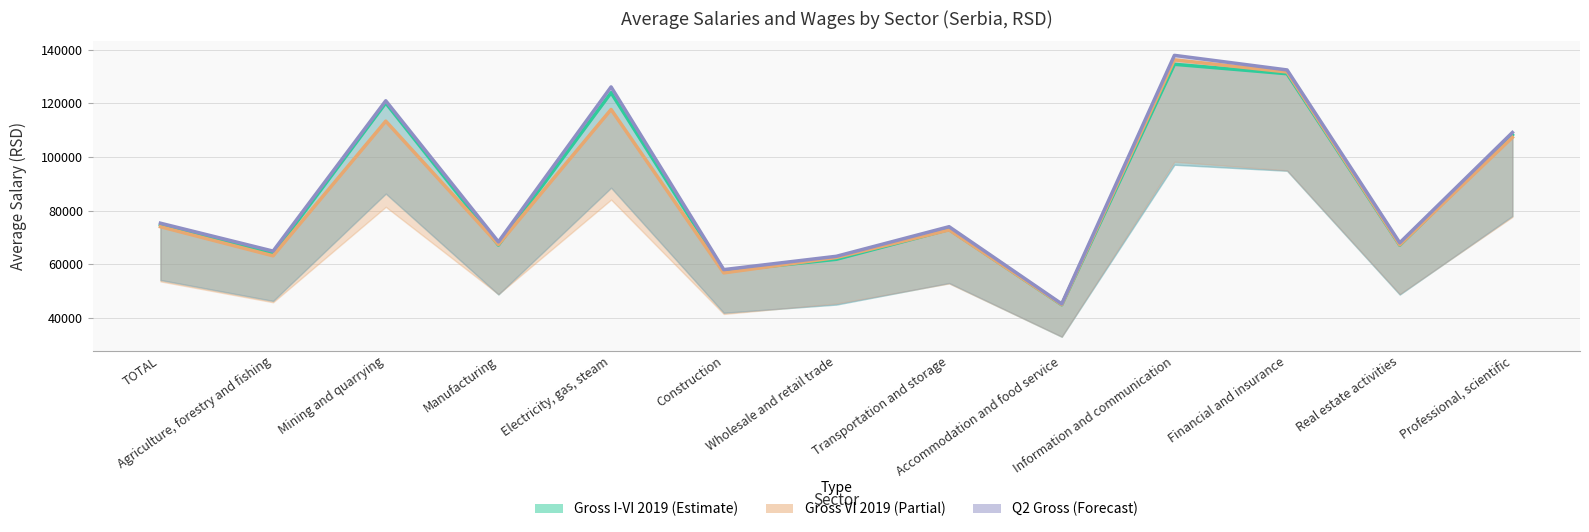

Rank the series by their maximum value, from lowest to highest.

Gross I-VI 2019, Gross VI 2019, Q2 Gross